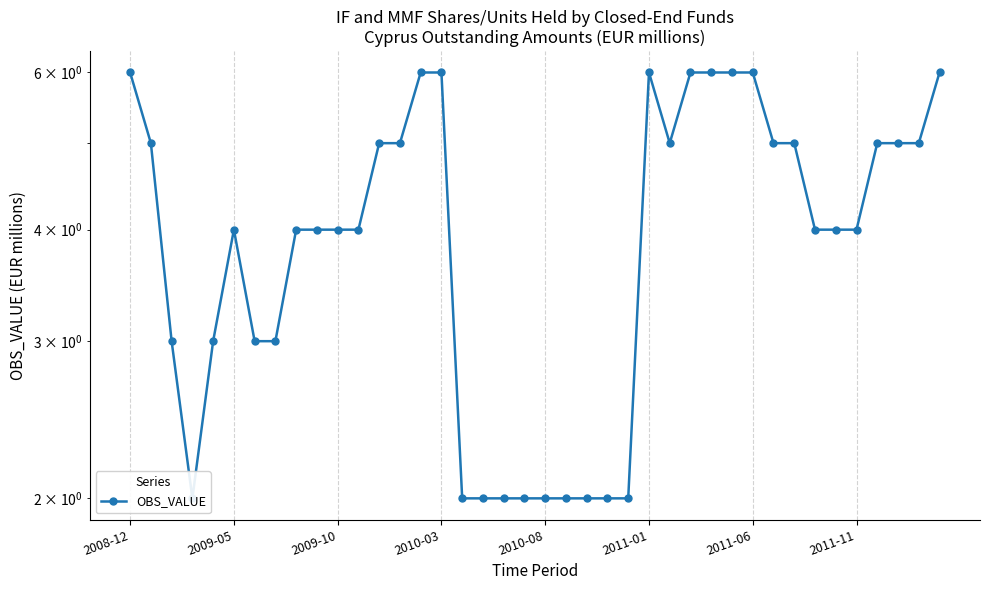

True or false: there are more than 1 points higher than both neighbors.

True